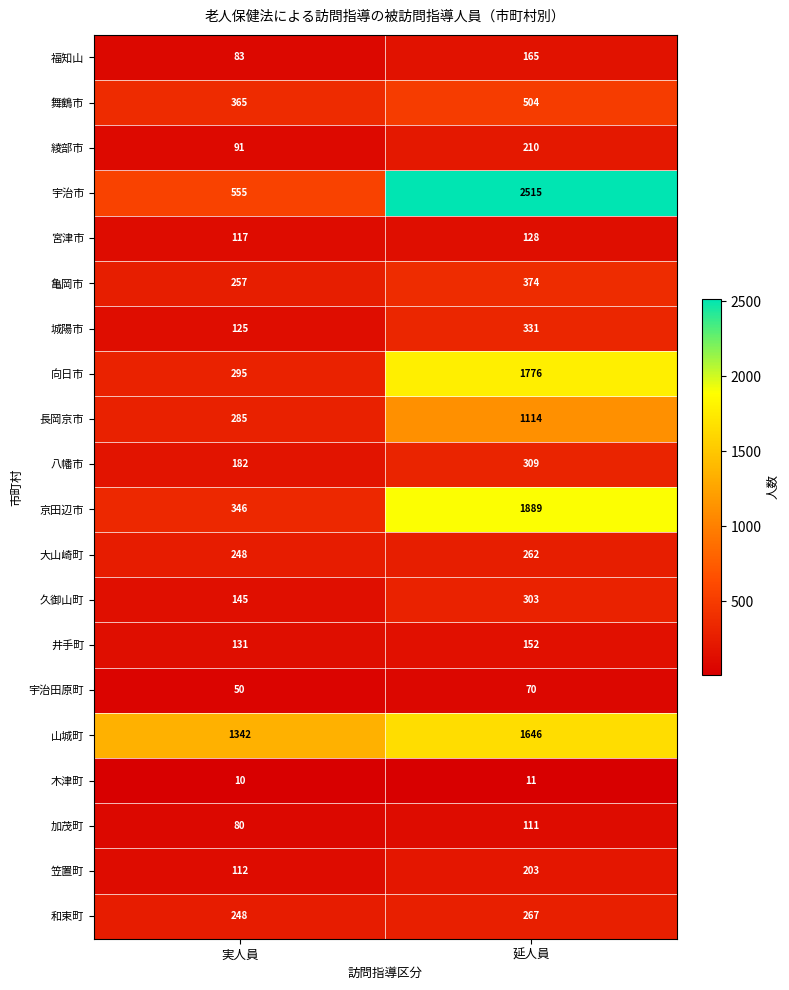

What is the difference between the highest and lowest values at 実人員?

1332